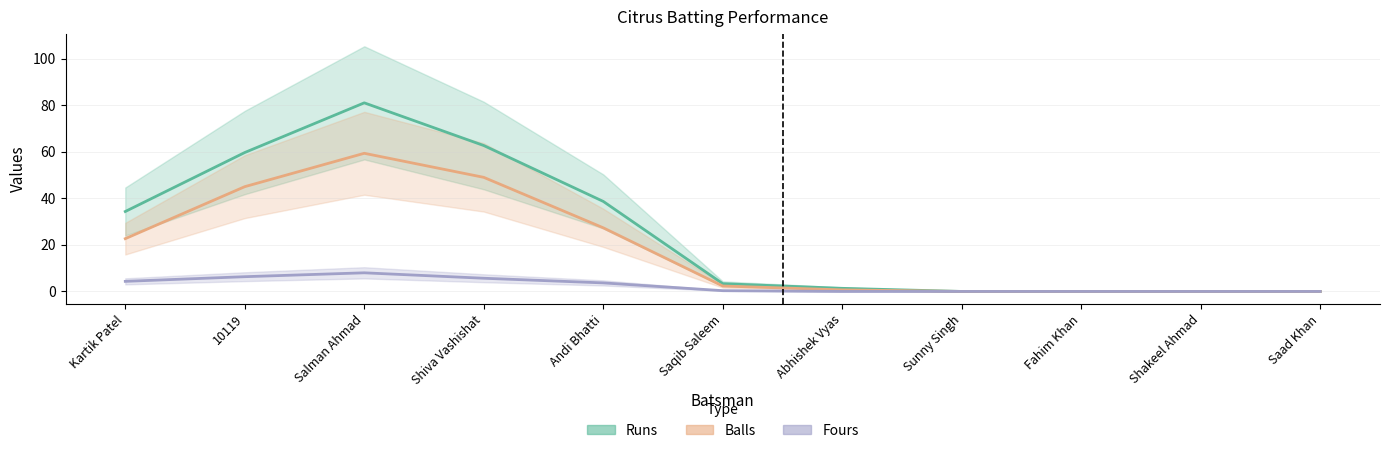

What is the value of the Balls point at the 1st from the left?

22.7